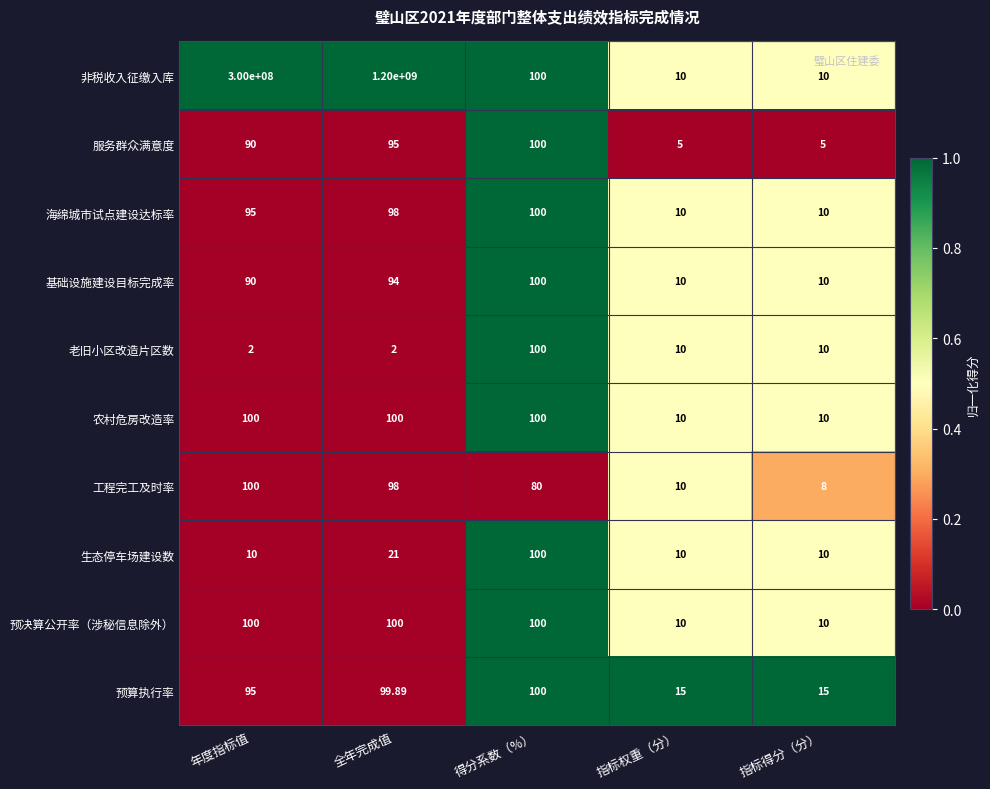

Which series has the largest total across all categories?

非税收入征缴入库